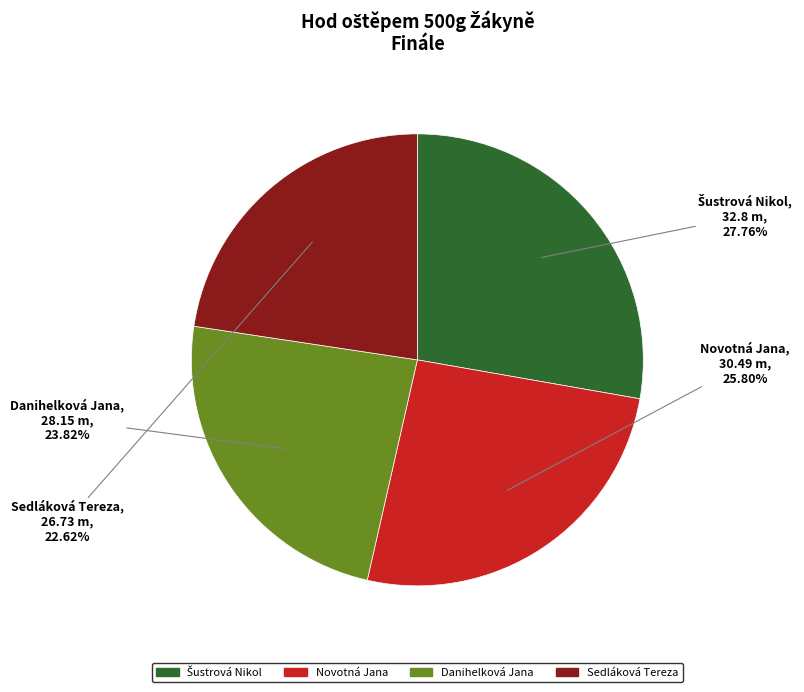

Is it true that Novotná Jana is 14% of the pie?

False